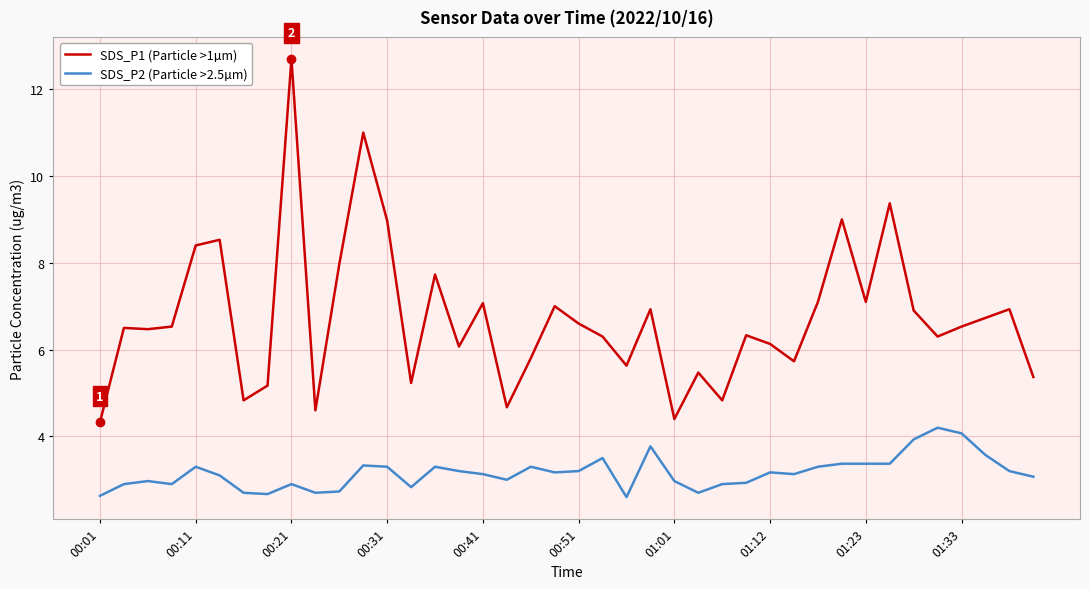

What is the minimum value shown in the chart?

2.6